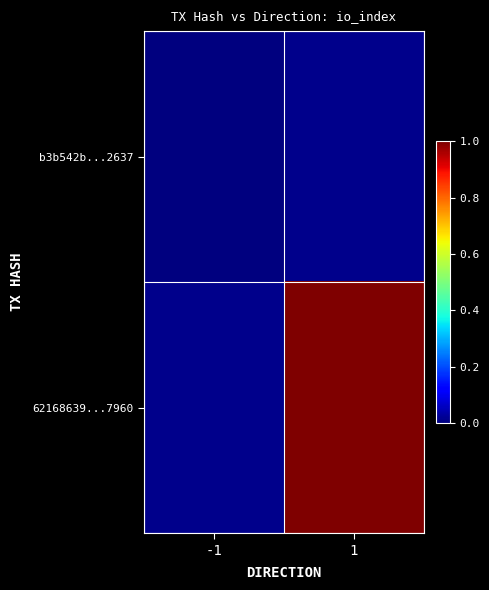

The value of b3b542b...2637 at -1 is 0.0. True or false?

True